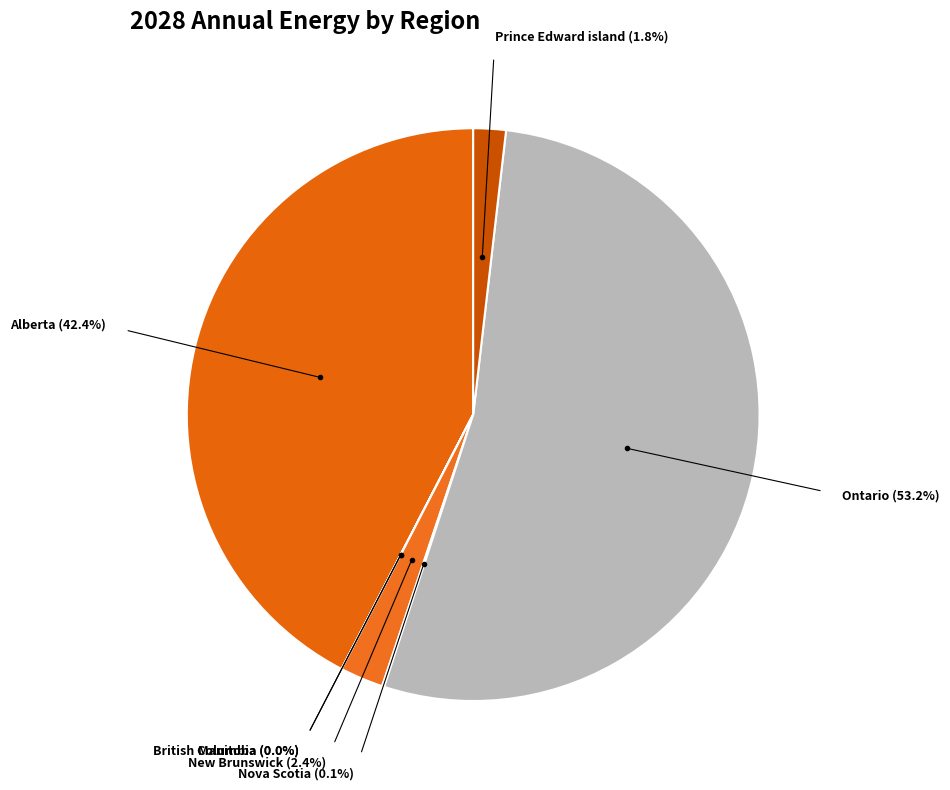

Which category has the biggest portion of the pie?

Ontario